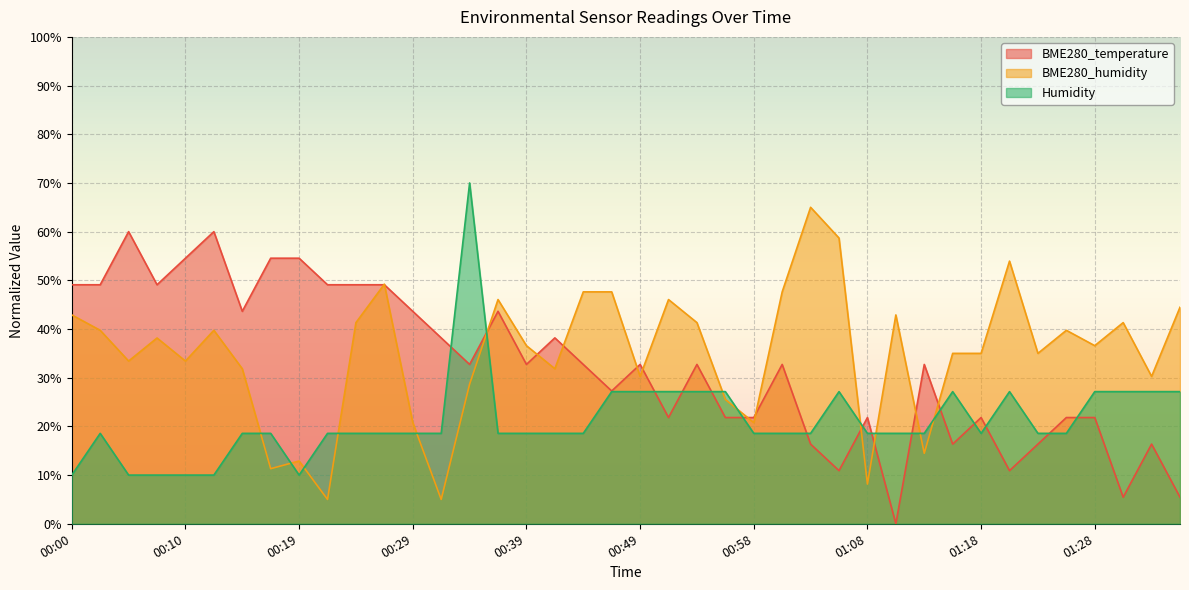

Reading left to right, list all the values displayed in this chart.

BME280_temperature: 49.1	49.1	60.0	49.1	54.5	60.0	43.6	54.5	54.5	49.1	49.1	49.1	43.6	38.2	32.7	43.6	32.7	38.2	32.7	27.3	32.7	21.8	32.7	21.8	21.8	32.7	16.4	10.9	21.8	0.0	32.7	16.4	21.8	10.9	16.4	21.8	21.8	5.5	16.4	5.5
BME280_humidity: 42.9	39.7	33.4	38.2	33.4	39.7	31.8	11.3	12.9	5.0	41.3	49.2	20.8	5.0	28.7	46.1	36.6	31.8	47.6	47.6	30.3	46.1	41.3	25.5	20.8	47.6	65.0	58.7	8.2	42.9	14.5	35.0	35.0	53.9	35.0	39.7	36.6	41.3	30.3	44.5
Humidity: 10.0	18.6	10.0	10.0	10.0	10.0	18.6	18.6	10.0	18.6	18.6	18.6	18.6	18.6	70.0	18.6	18.6	18.6	18.6	27.1	27.1	27.1	27.1	27.1	18.6	18.6	18.6	27.1	18.6	18.6	18.6	27.1	18.6	27.1	18.6	18.6	27.1	27.1	27.1	27.1